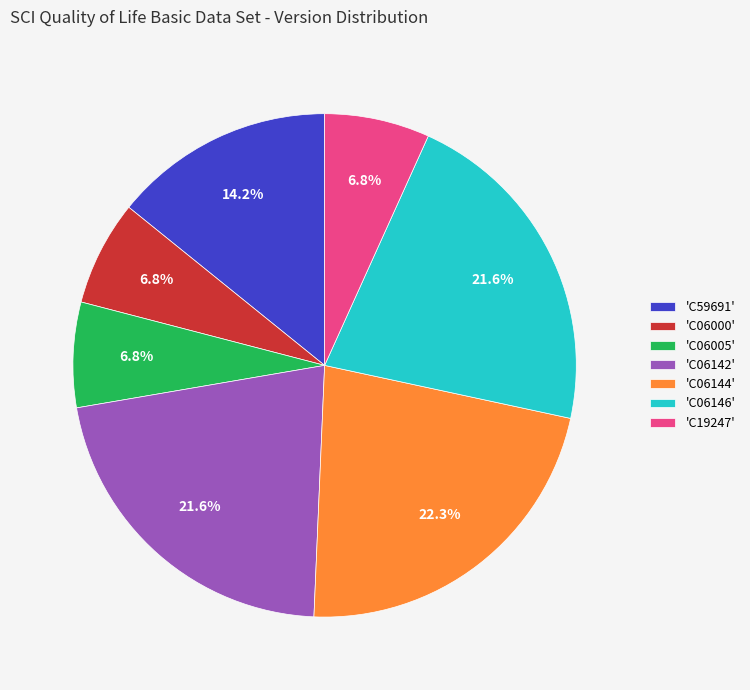

What portion of the pie excludes 'C19247'?

93.2%